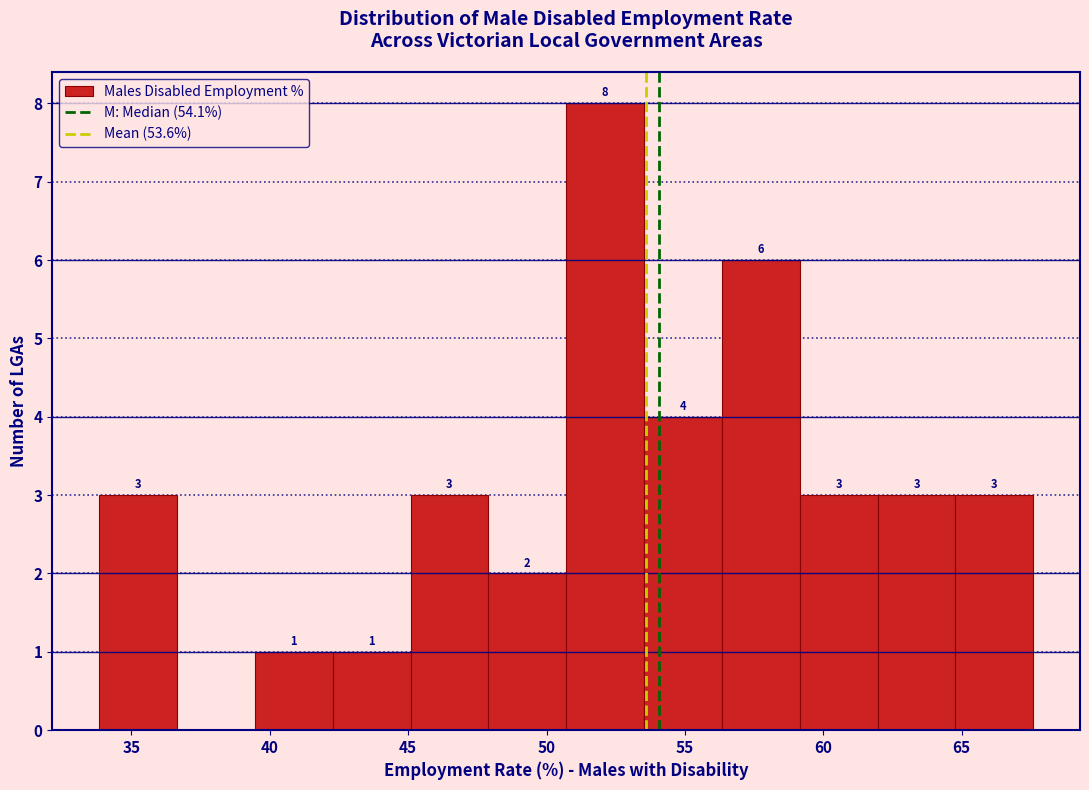

Over which range of the x-axis is the bar tallest?

50.5 to 53.5